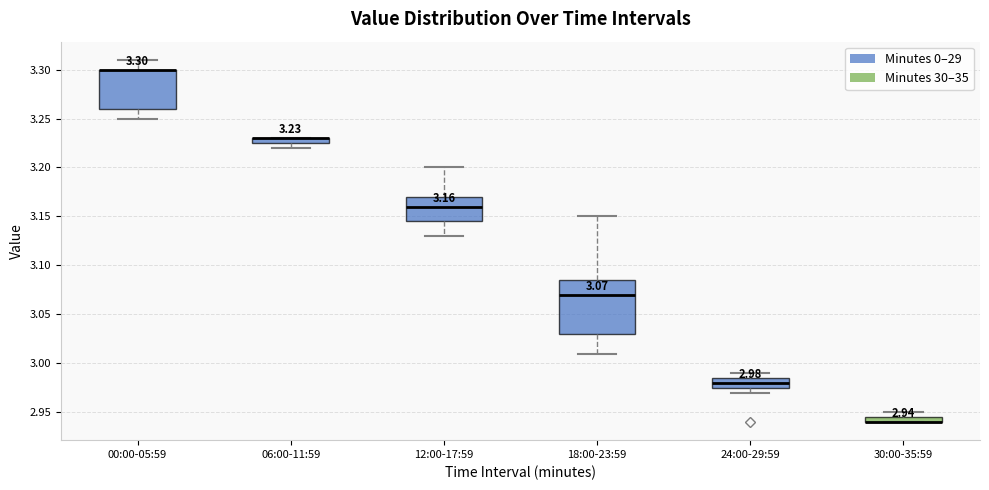

Comparing the boxes themselves (not the whiskers), which one is the tallest?

18:00-23:59